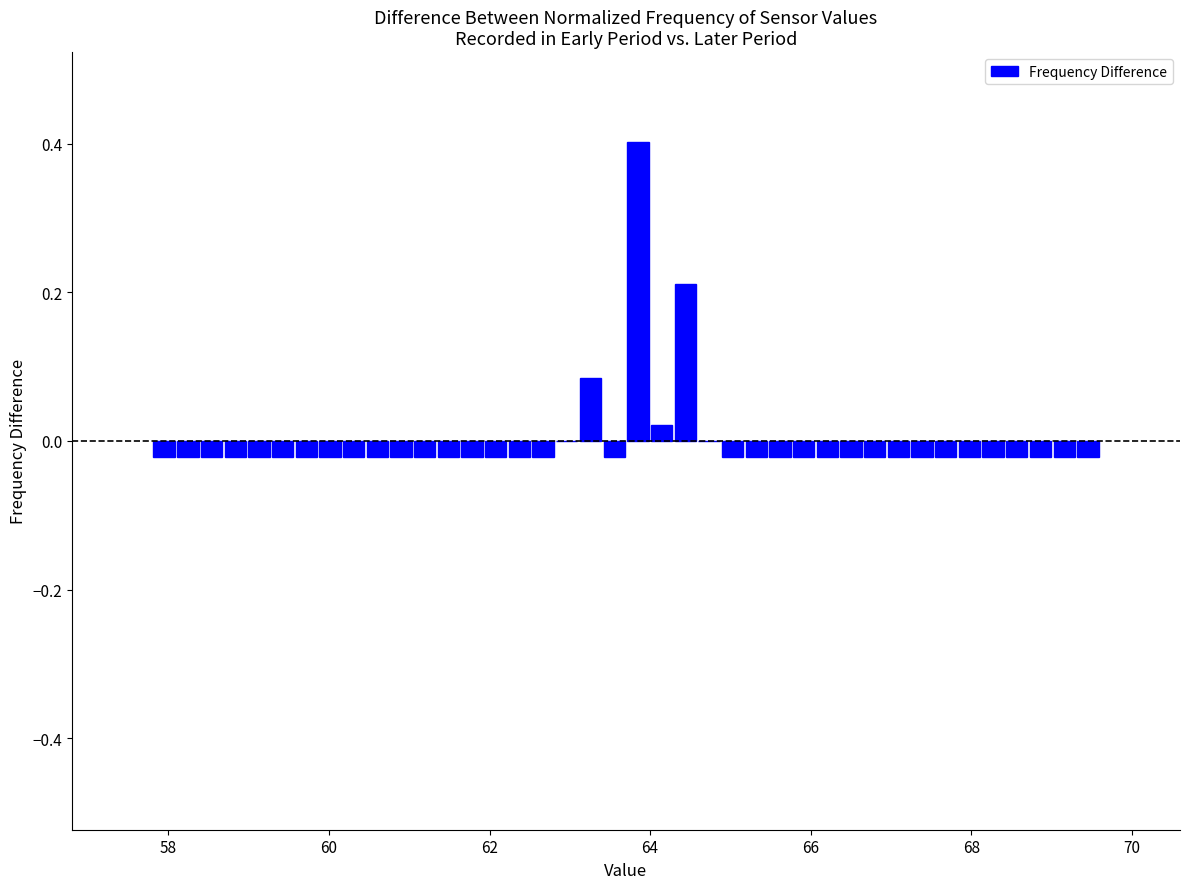

Read against the x-axis, roughly where is the centre of the tallest bar?

63.8